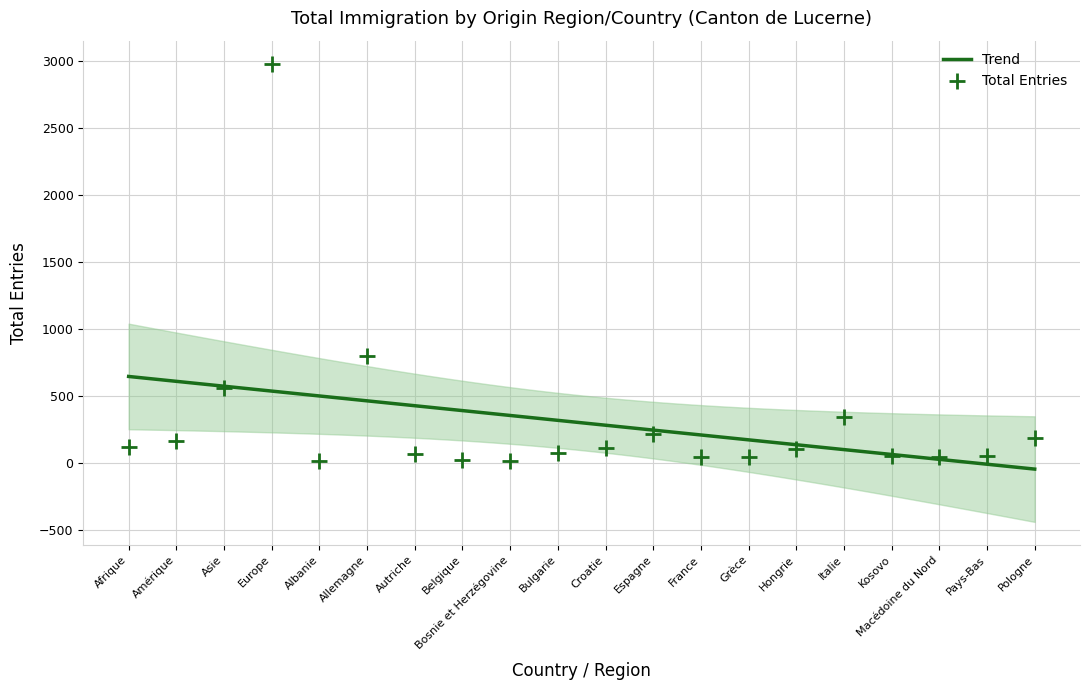

What is the change in value from Afrique to Albanie?

-104